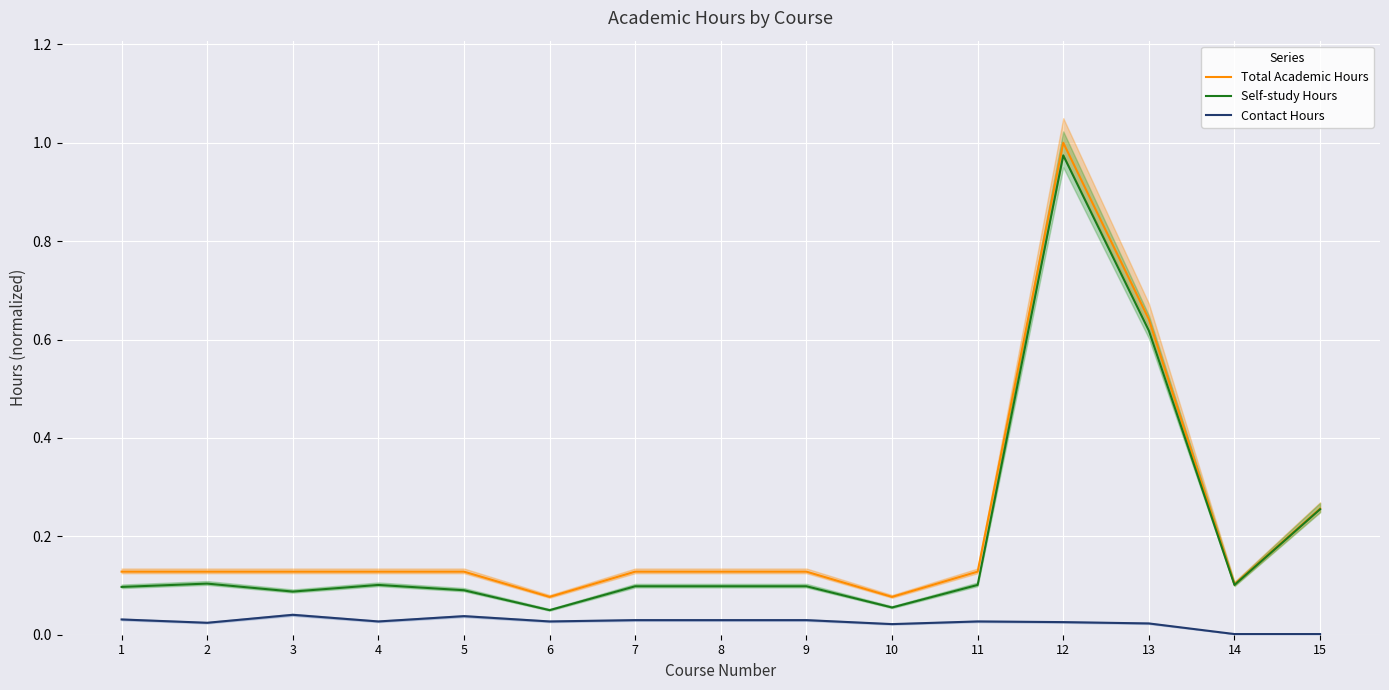

Where is the first local maximum for Total Academic Hours?

12